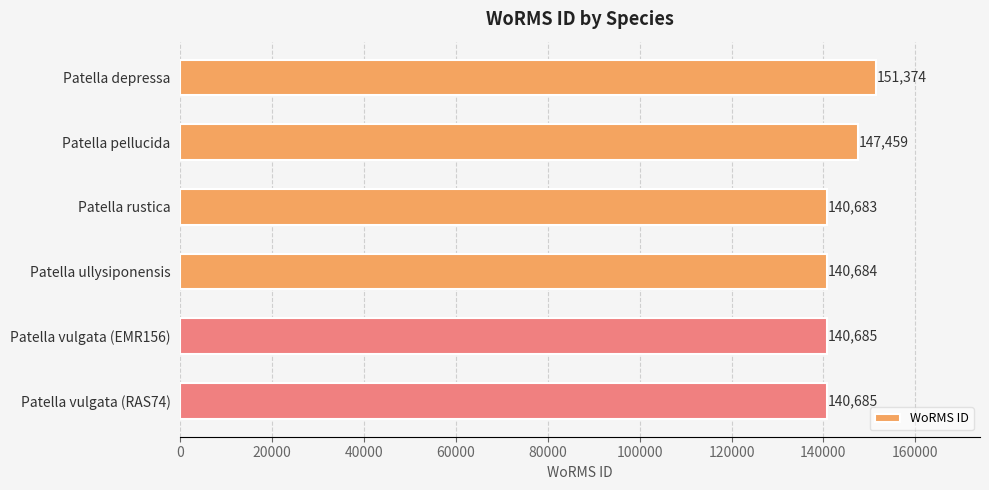

True or false: the data shows 151374 at Patella depressa.

True